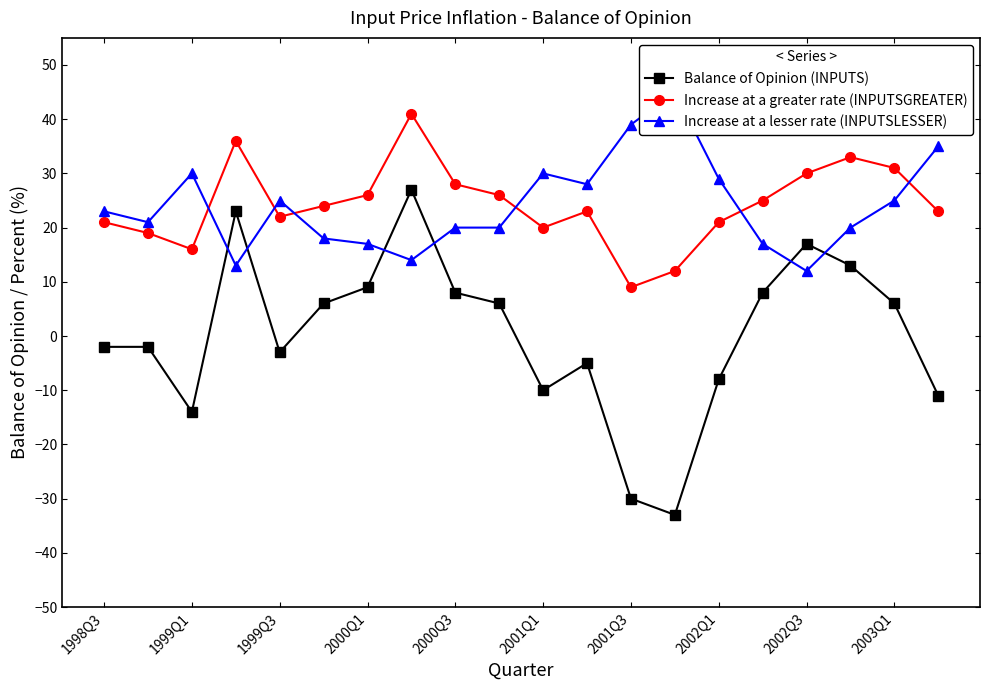

Which category has the highest value across all series?

13